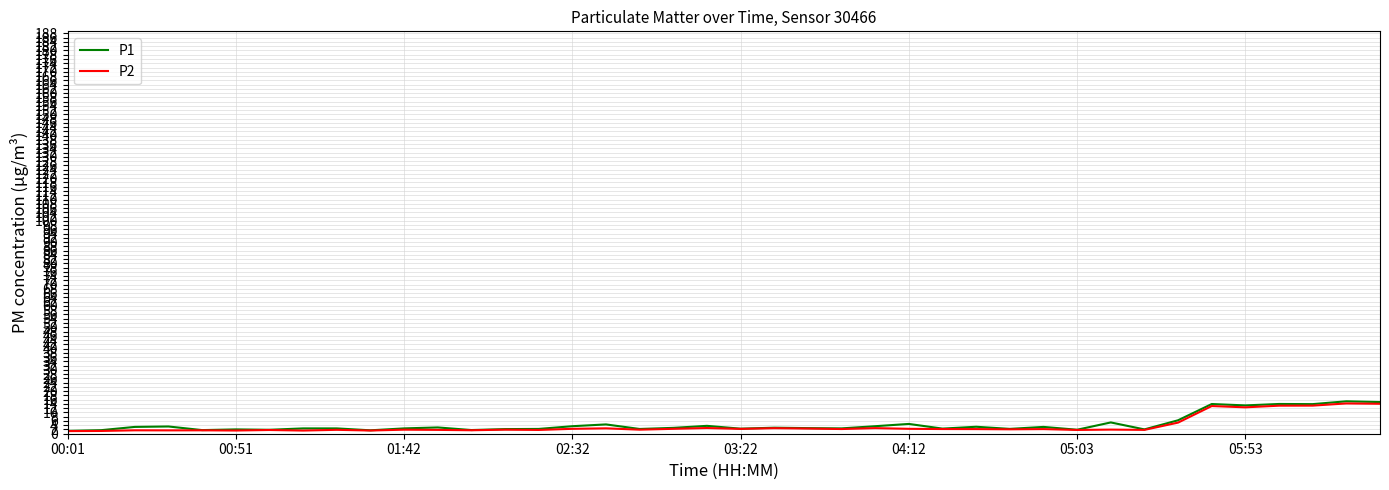

Which series has the widest spread of values?

P1